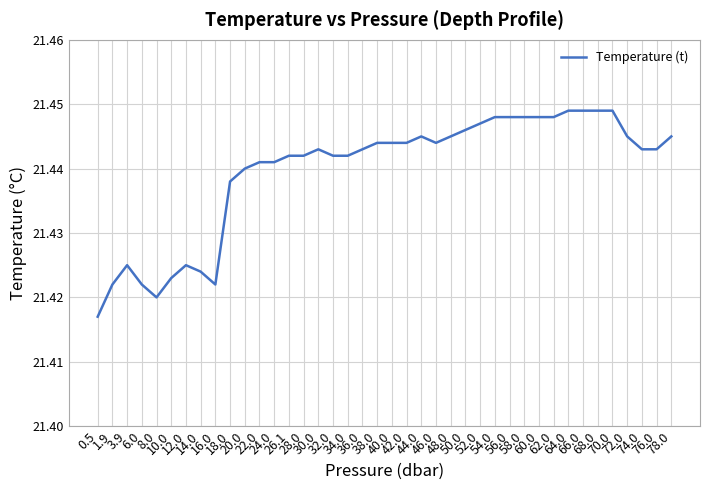

What is the sum of the values at 42.0 and 3.9?

42.9